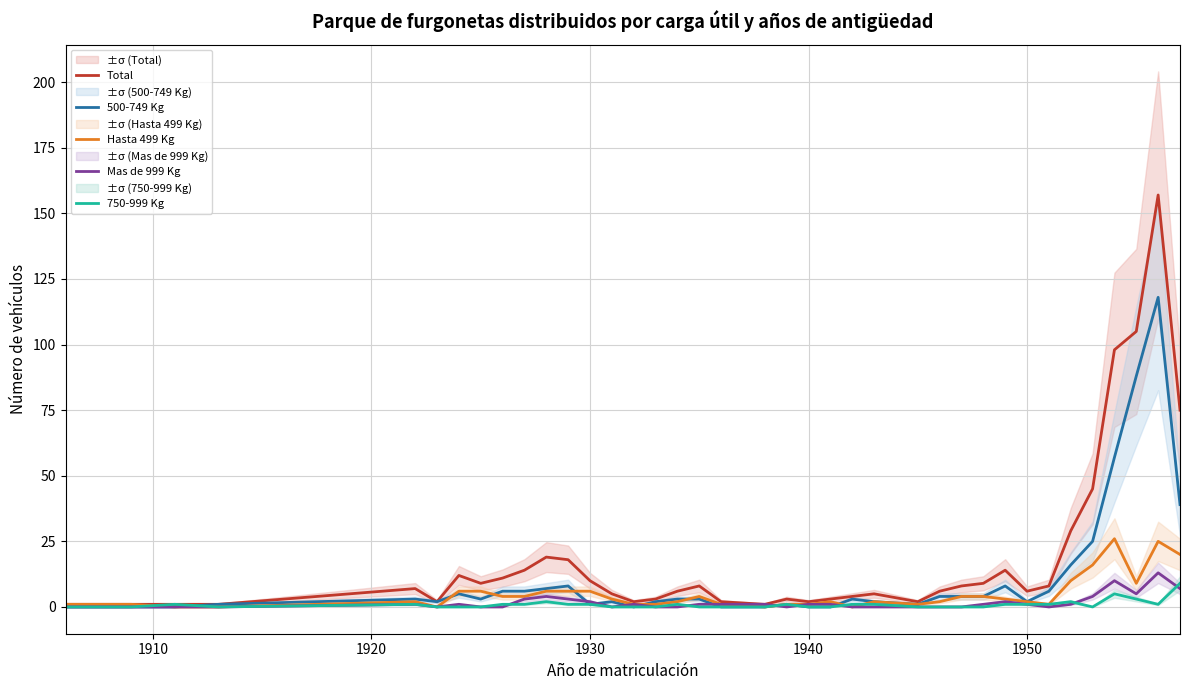

The value of 500-749 Kg at 1940 is 0. True or false?

True